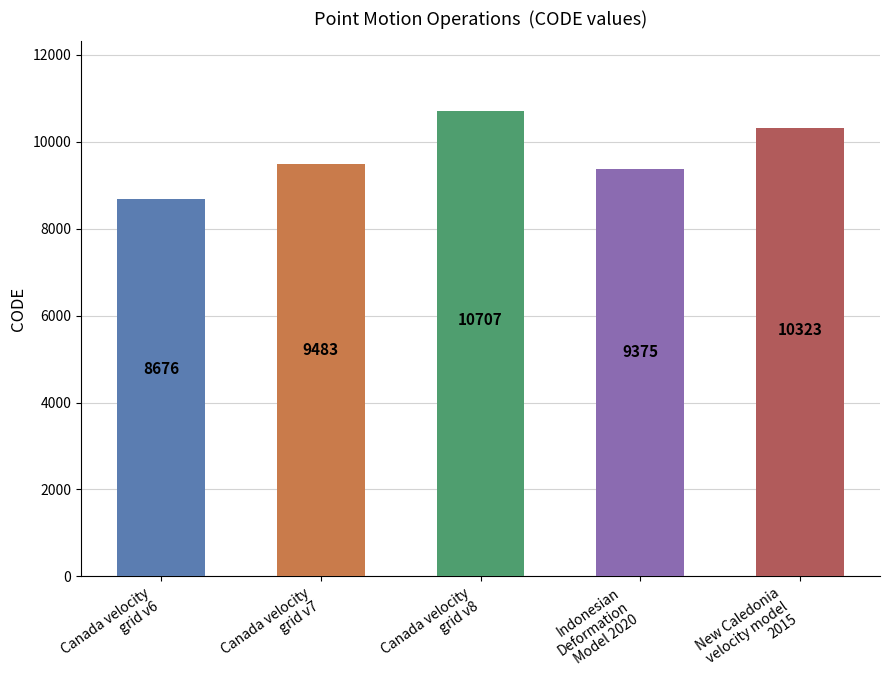

What is the difference between the second highest and second lowest values?

948